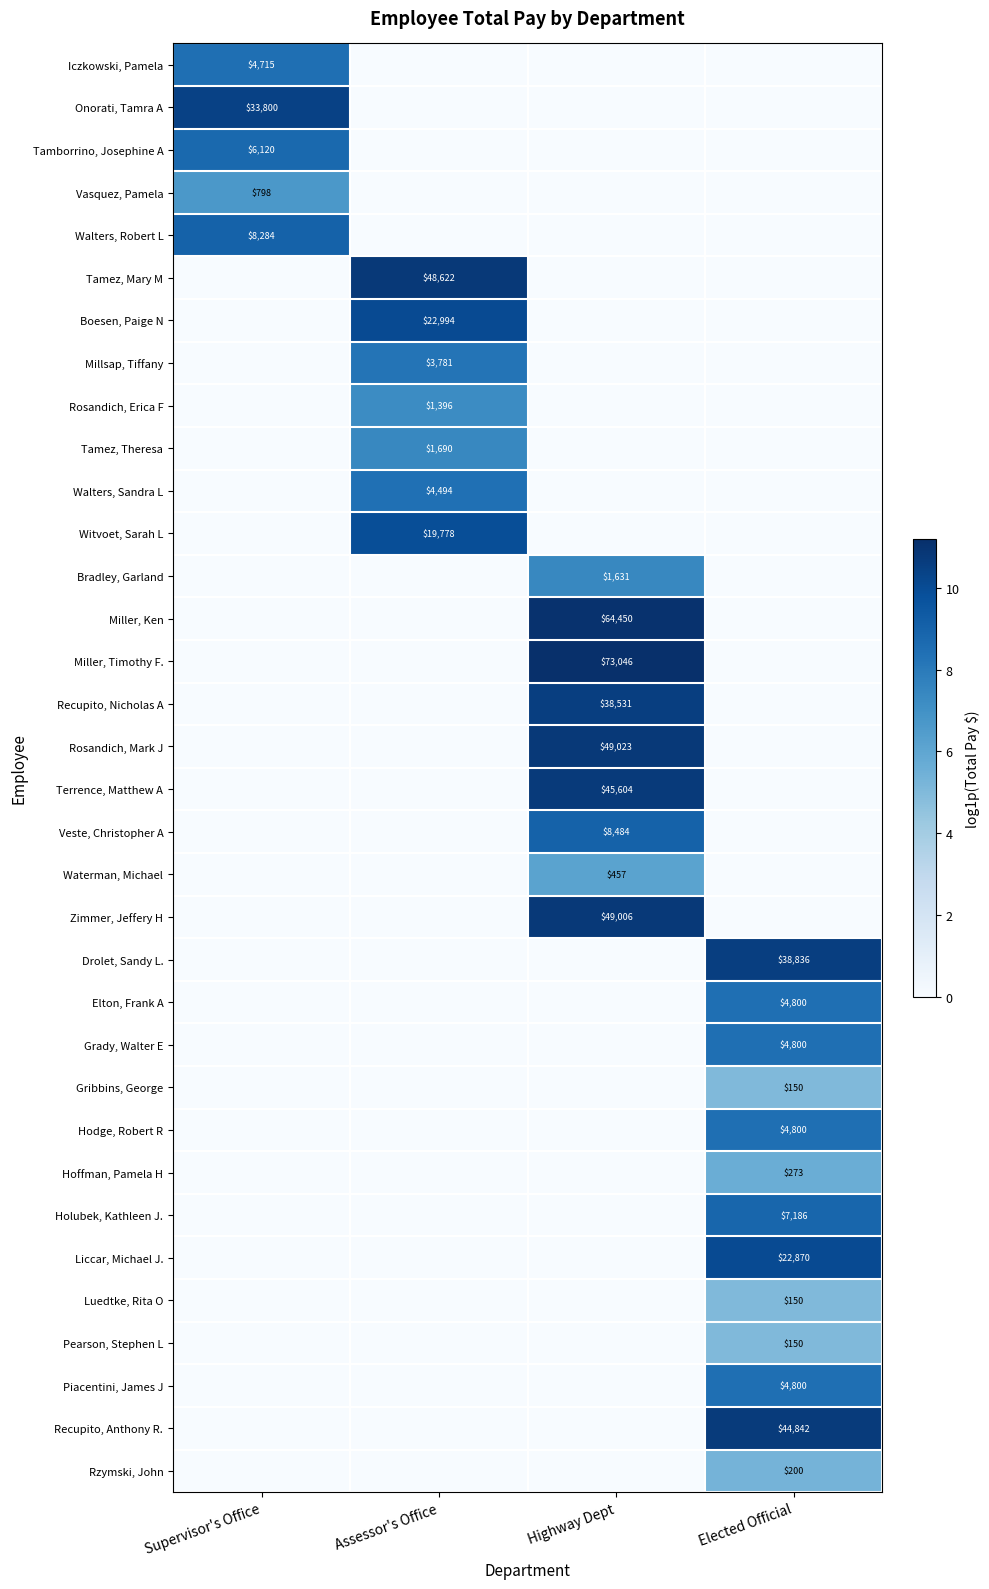

The value of Terrence, Matthew A at Highway Dept is 45604. True or false?

True